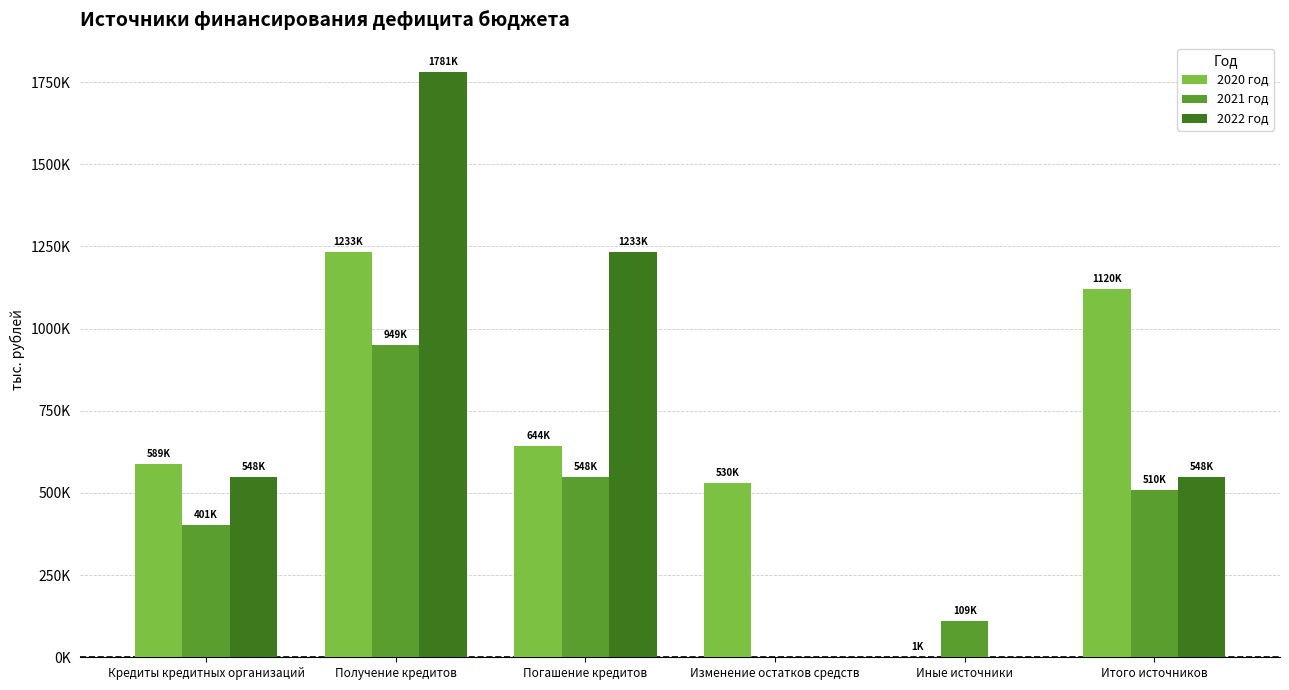

At how many categories does at least one series exceed 1687371?

1